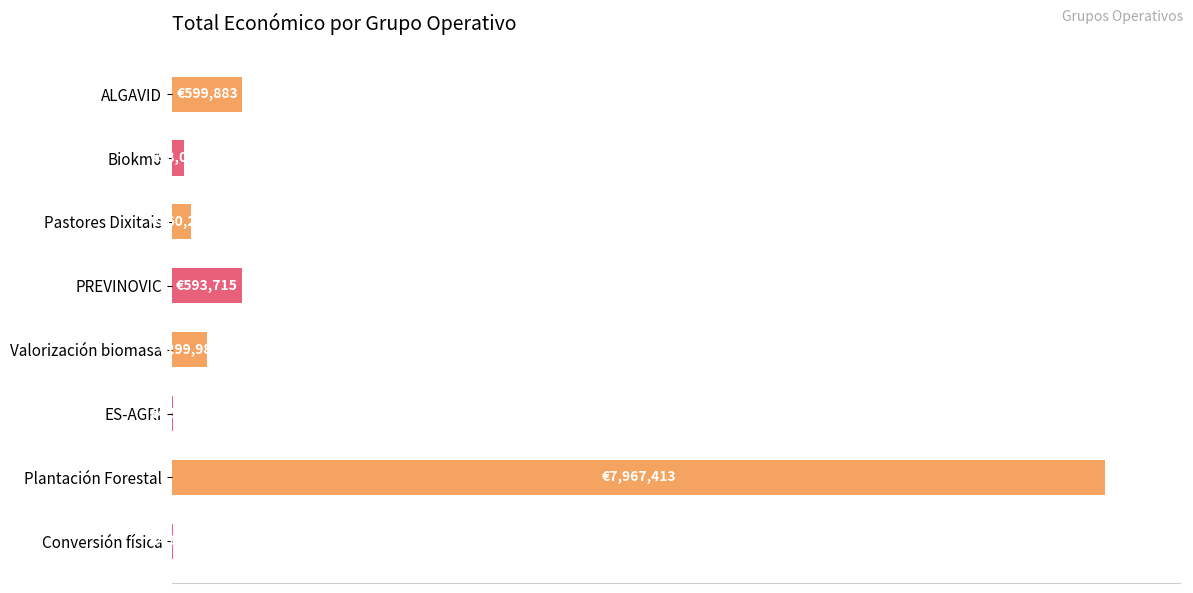

What is the sum of all values?

9728663